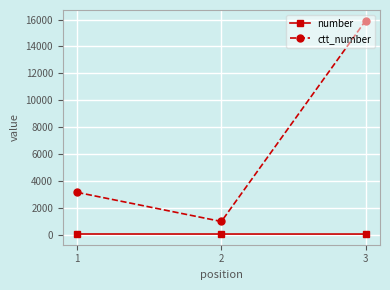

Which series has the largest total across all categories?

ctt_number